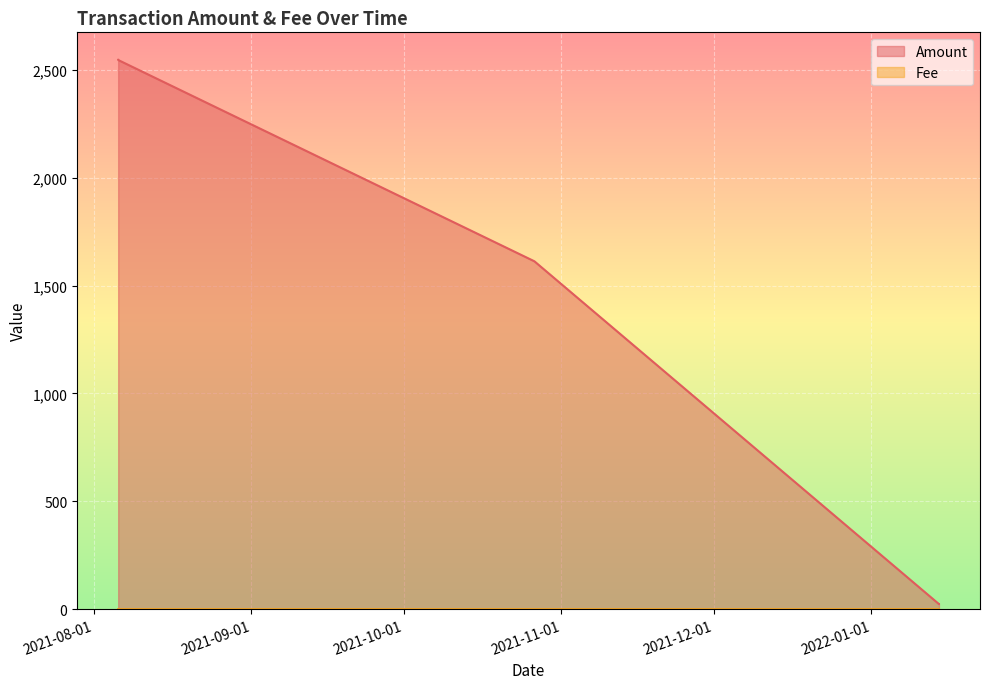

At which category does Fee reach its first local valley?

2021-10-26 16:39:00